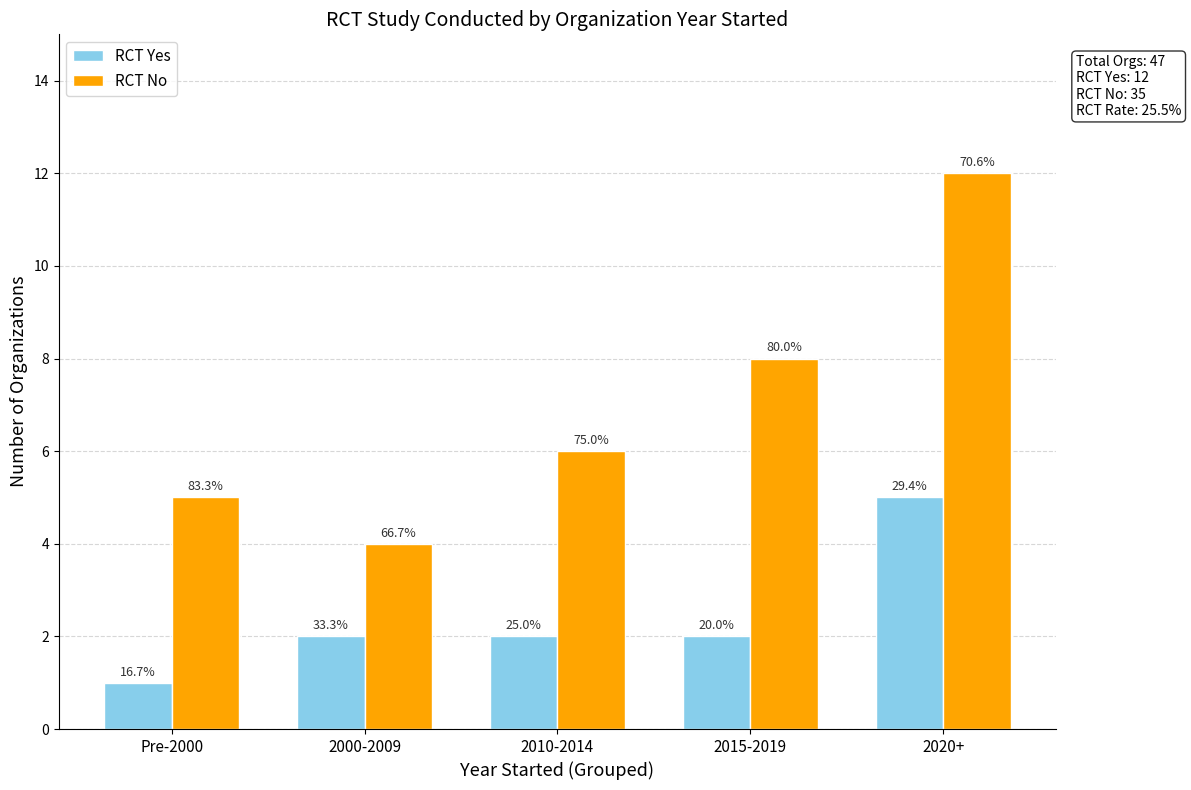

Are the bars grouped side by side (vs. stacked)?

Yes